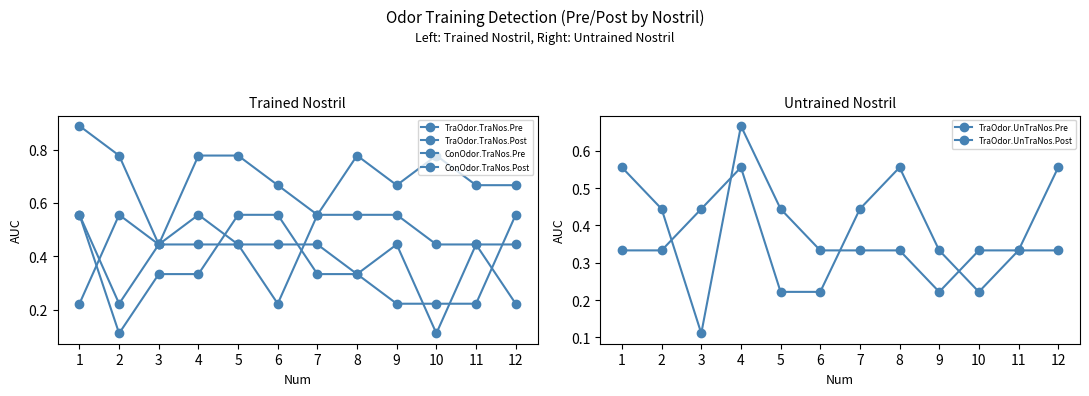

Is this an area chart (filled region under the line)?

No